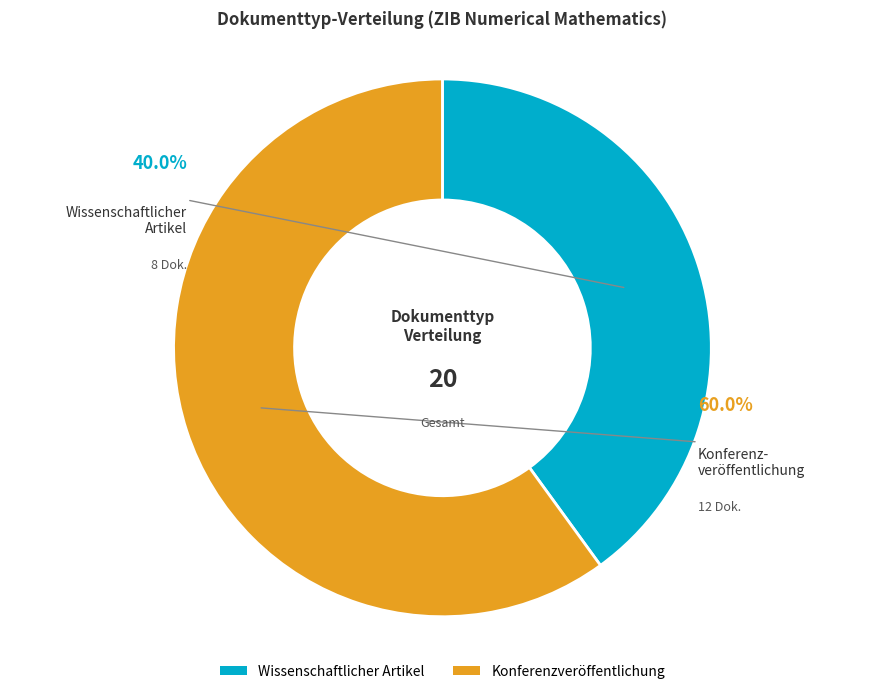

How many slices are in this pie chart?

2